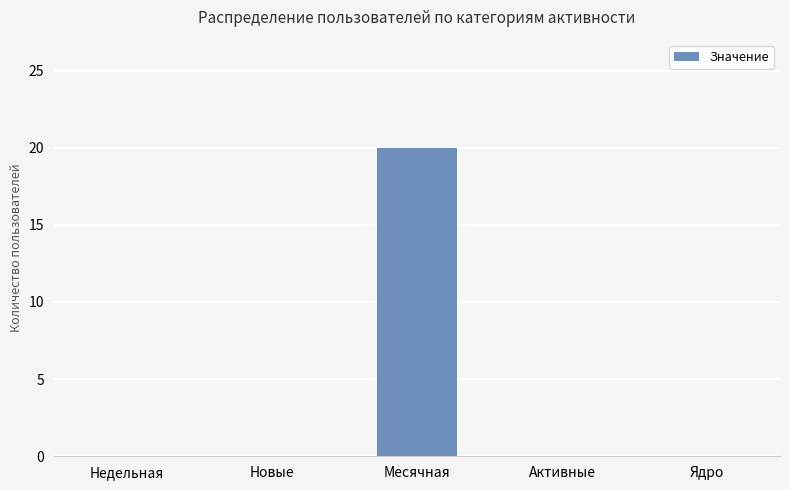

What is the sum of all values?

20